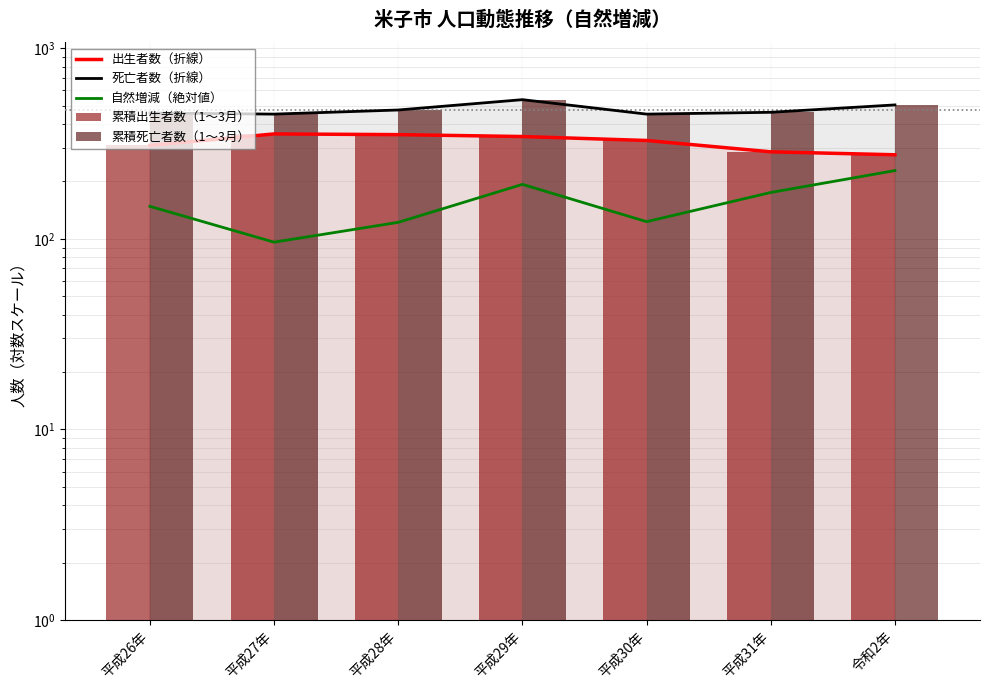

At which label does 自然増減（絶対値） first exceed 148?

平成29年